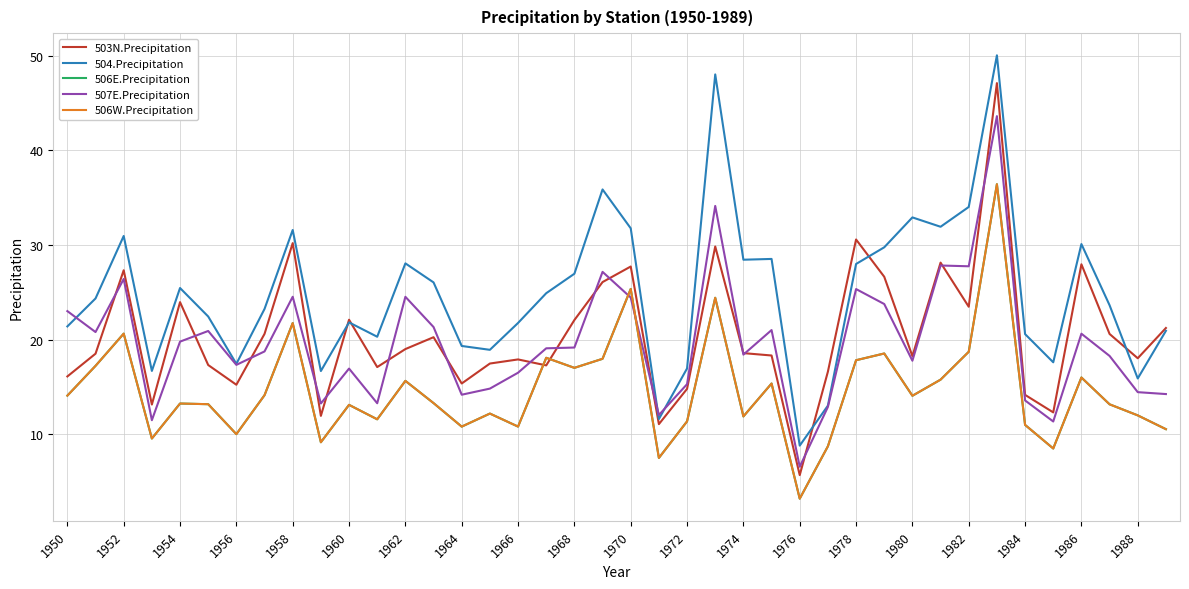

Does the chart have visible grid lines?

Yes